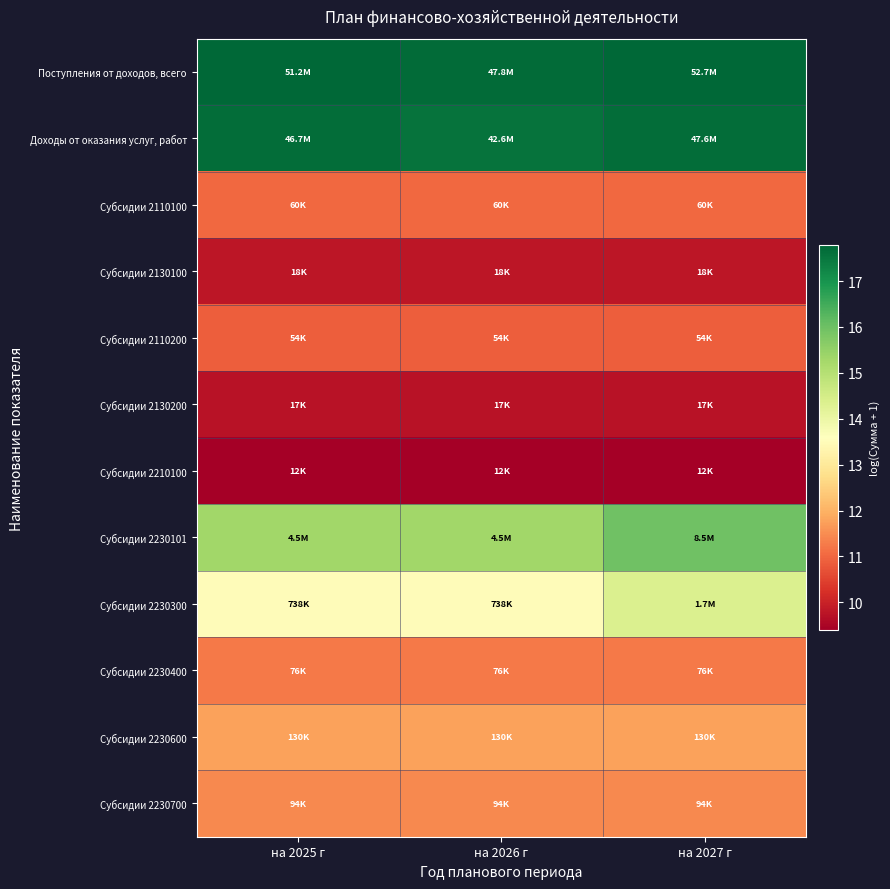

At how many categories does at least one series exceed 11?

3